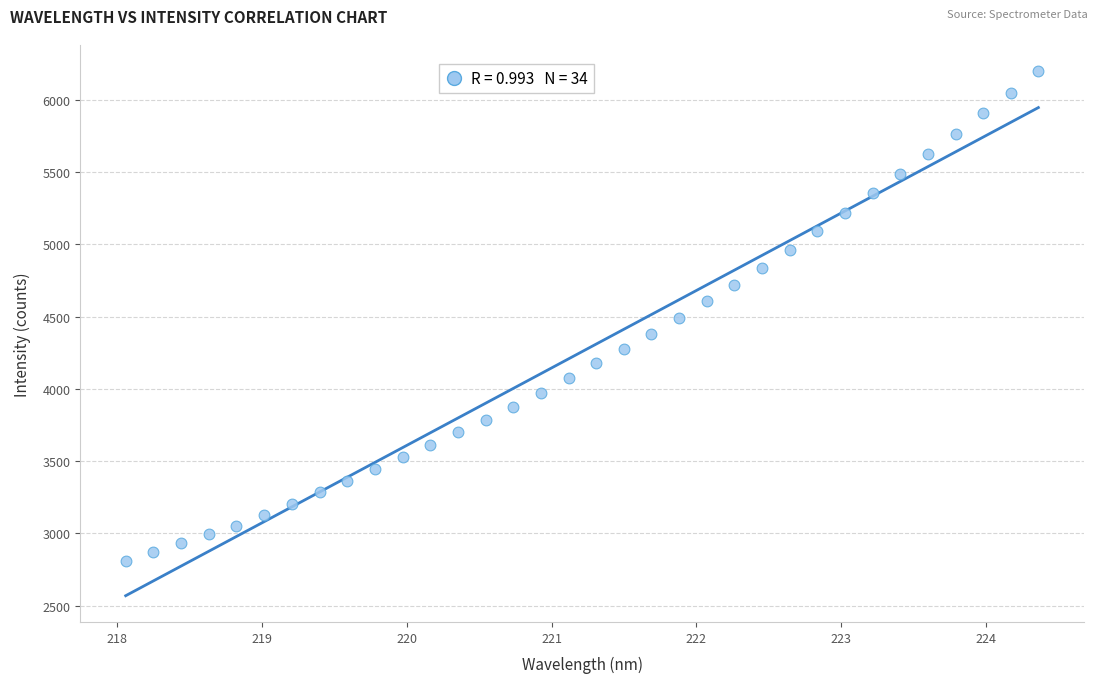

What is the range of Y values (max minus min)?

3391.4